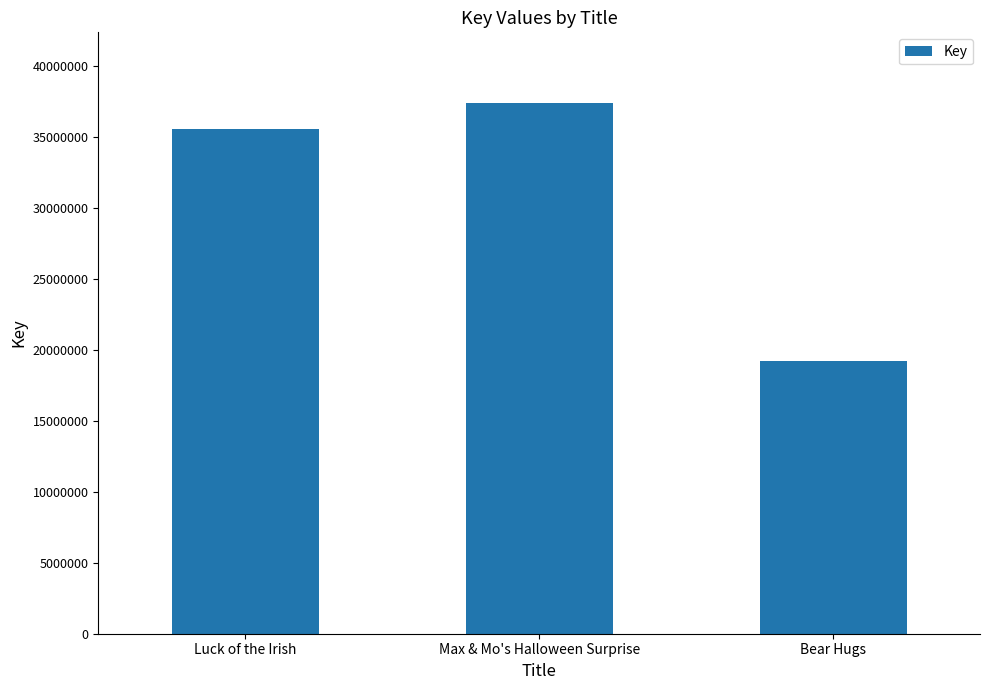

How many categories are shown in the chart?

3